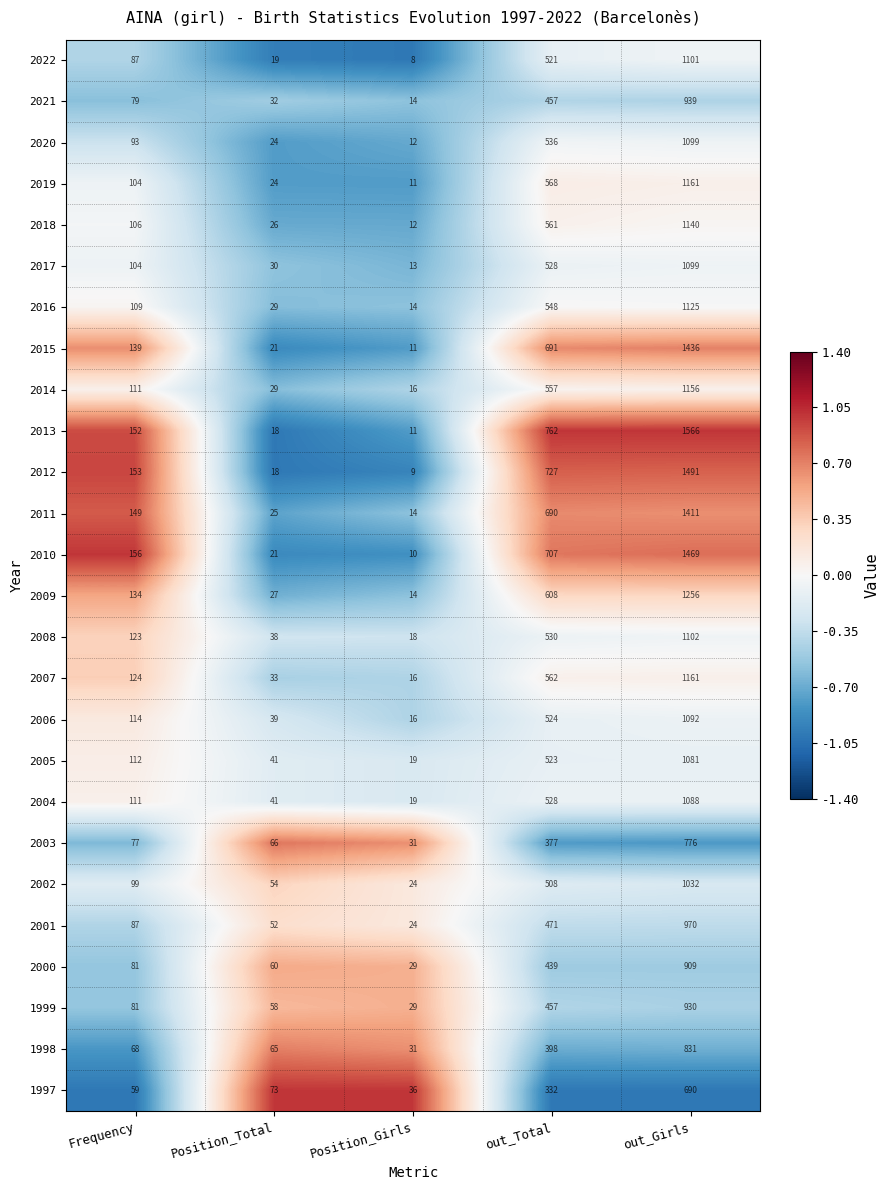

What is the highest value of the 2013 series?

1566